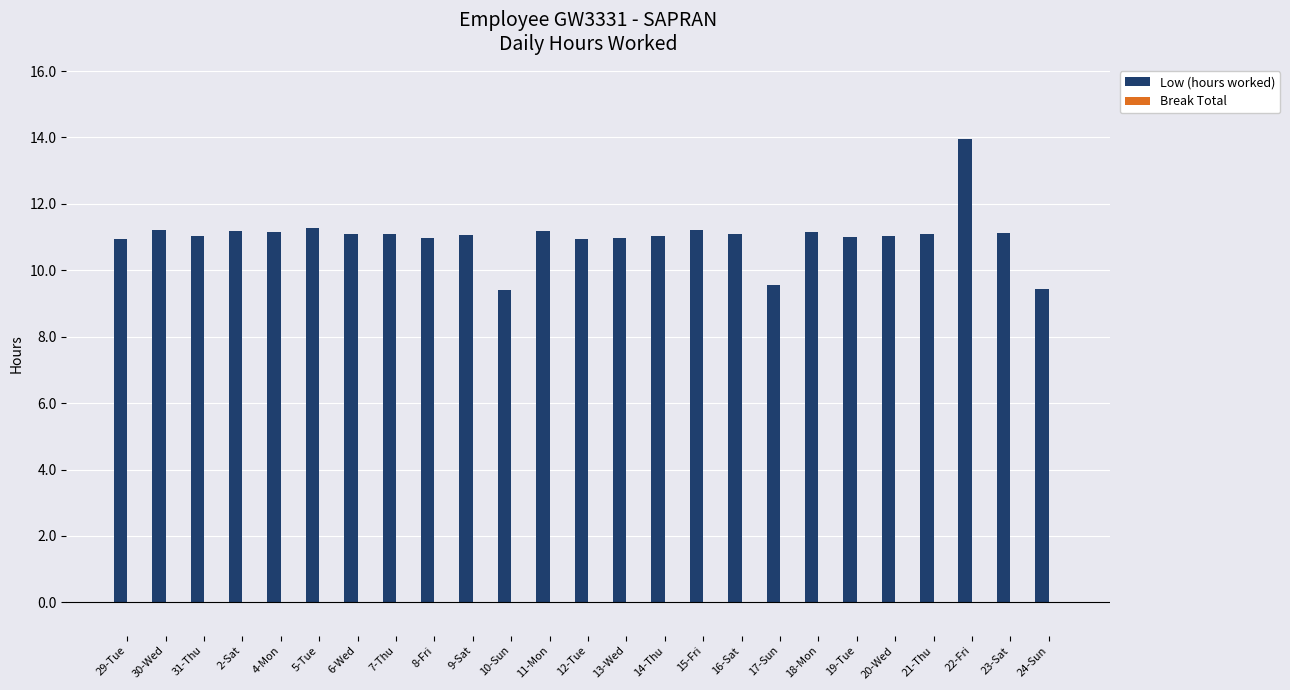

What is the minimum value shown in the chart?

9.4